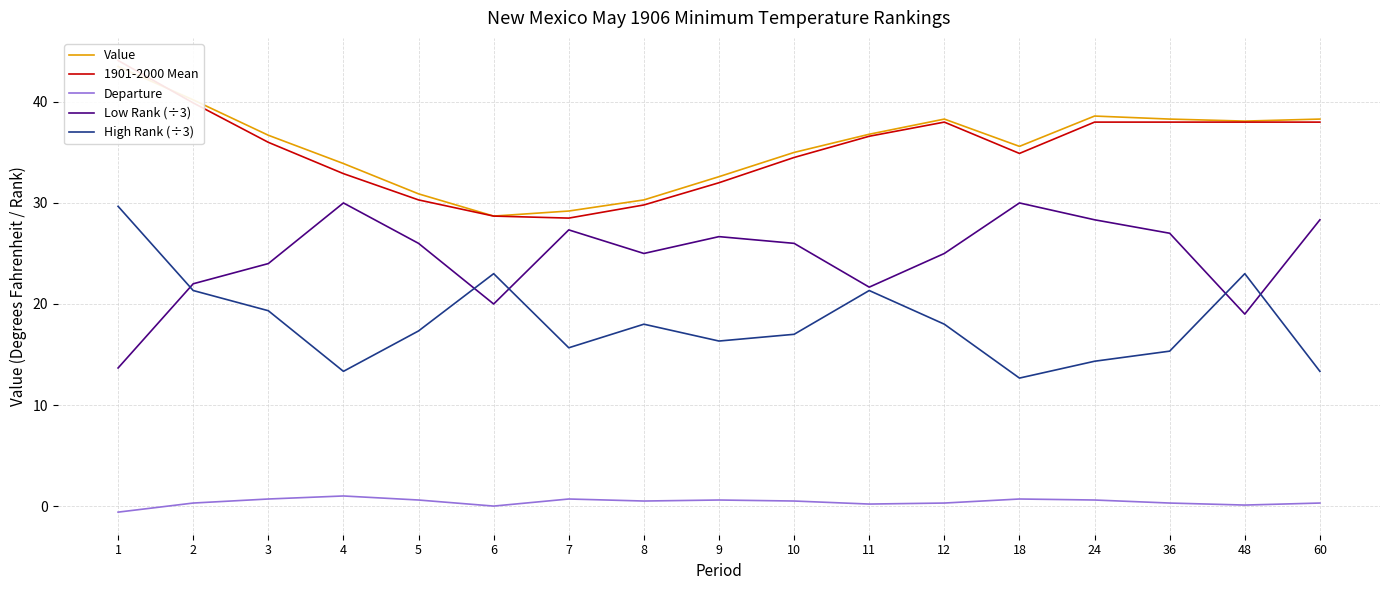

At which label does High Rank (÷3) reach its minimum?

18